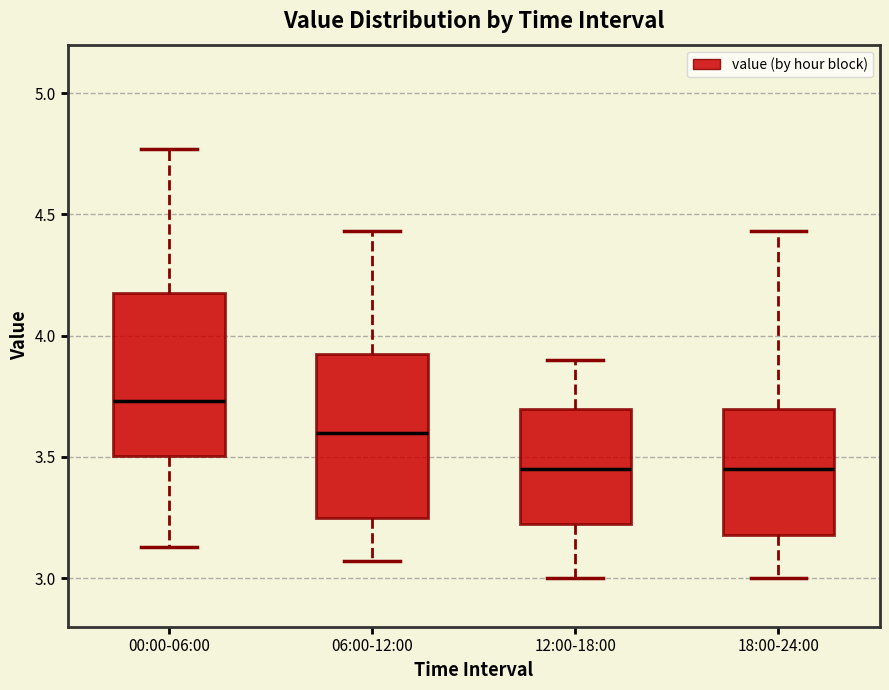

Reading left to right, read every box against the y-axis: the position of its median line, the range the box covers, and the ends of its whiskers. The values are not printed on the chart, so give them approximately, as read against the axis.

00:00-06:00: median 3.75, box 3.50 to 4.20, whiskers 3.15 to 4.75
06:00-12:00: median 3.60, box 3.25 to 3.90, whiskers 3.05 to 4.45
12:00-18:00: median 3.45, box 3.25 to 3.70, whiskers 3.00 to 3.90
18:00-24:00: median 3.45, box 3.20 to 3.70, whiskers 3.00 to 4.45